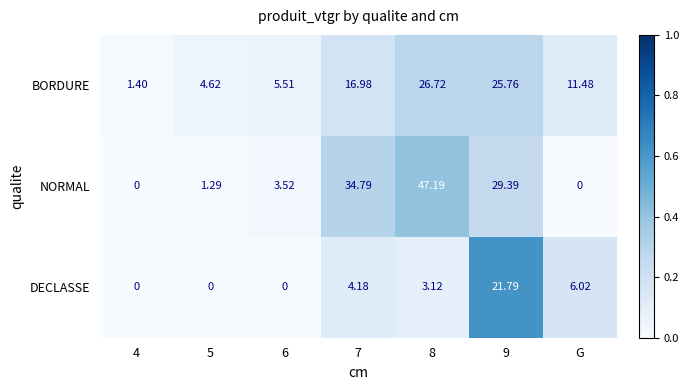

Which series has the widest spread of values?

NORMAL